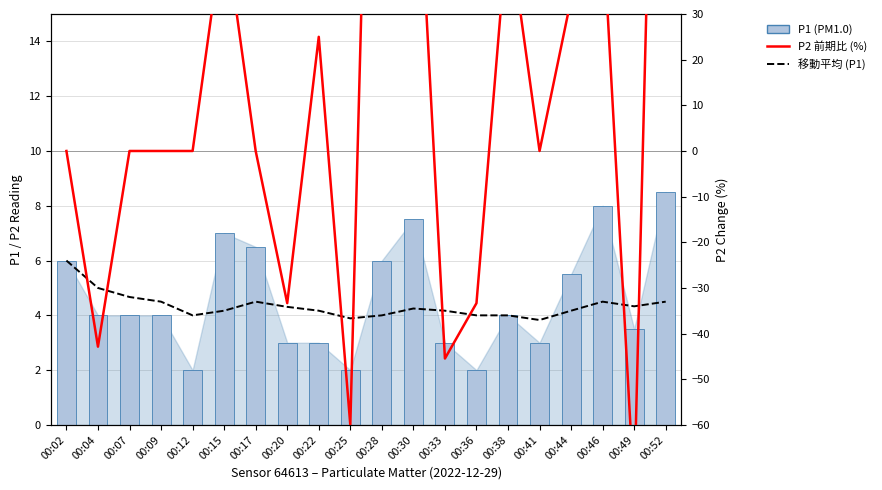

The P2 前期比 (%) series shows -42.9 at 00:04. True or false?

True